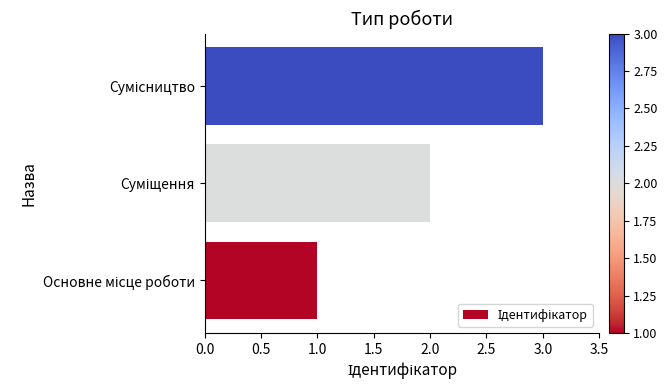

What is the maximum value shown in the chart?

3